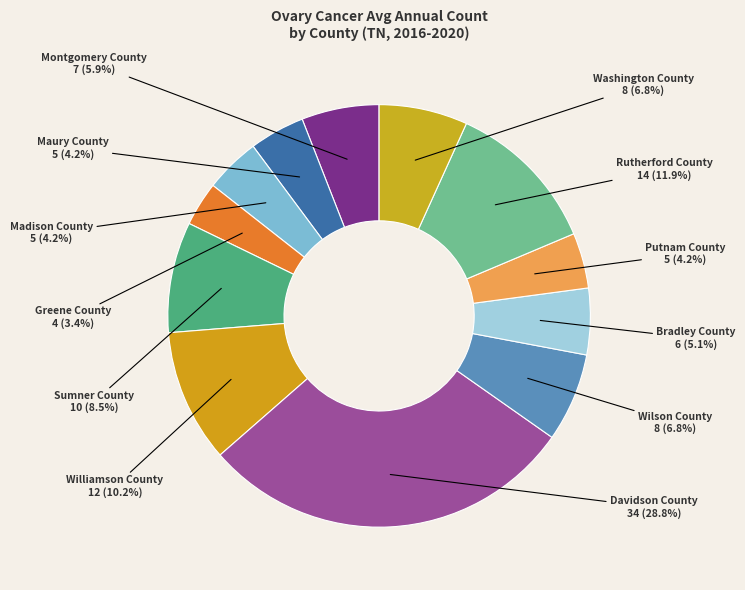

Between Sumner County and Davidson County, which is larger?

Davidson County